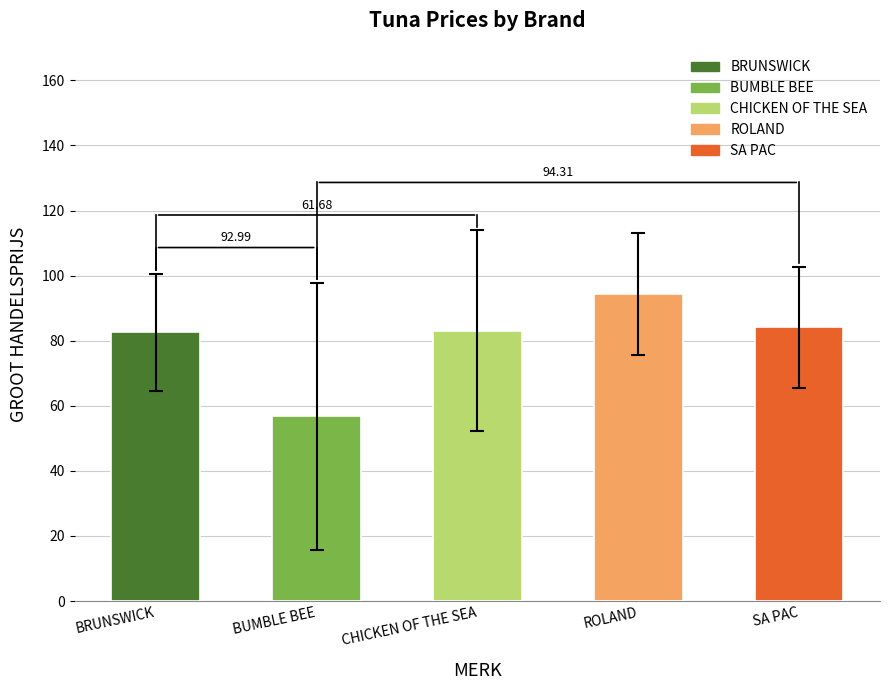

What is the label of the 2nd bar from the left?

BUMBLE BEE